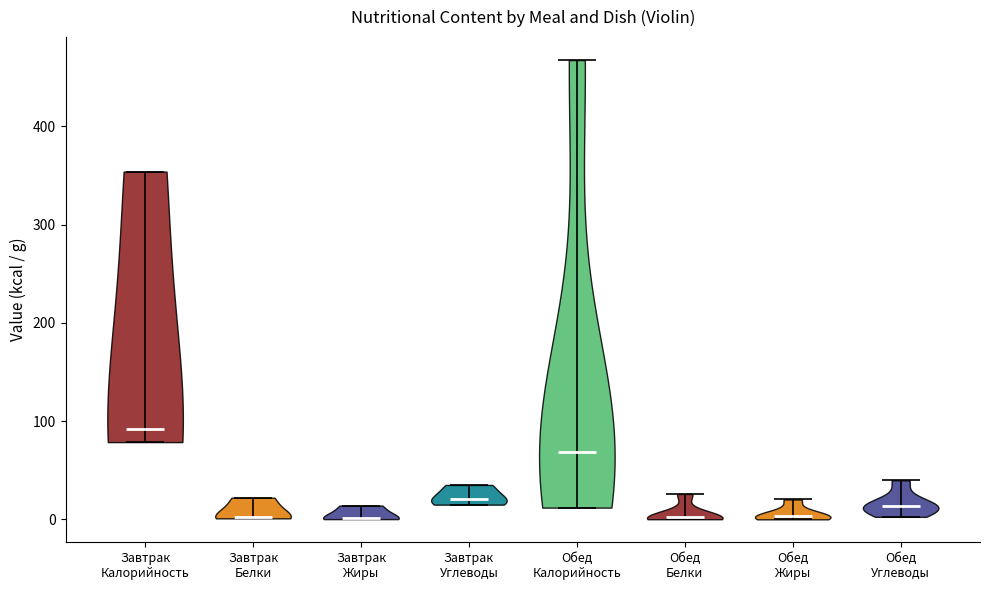

Reading left to right, read every violin against the y-axis: where its median line is, and the lowest and highest points it reaches. The values are not printed on the chart, so give them approximately, as read against the axis.

Завтрак Калорийность: median line 90, lowest point 80, highest point 350
Завтрак Белки: median line 0, lowest point 0, highest point 20
Завтрак Жиры: median line 0, lowest point 0, highest point 10
Завтрак Углеводы: median line 20, lowest point 10, highest point 40
Обед Калорийность: median line 70, lowest point 10, highest point 470
Обед Белки: median line 0, lowest point 0, highest point 30
Обед Жиры: median line 0, lowest point 0, highest point 20
Обед Углеводы: median line 10, lowest point 0, highest point 40